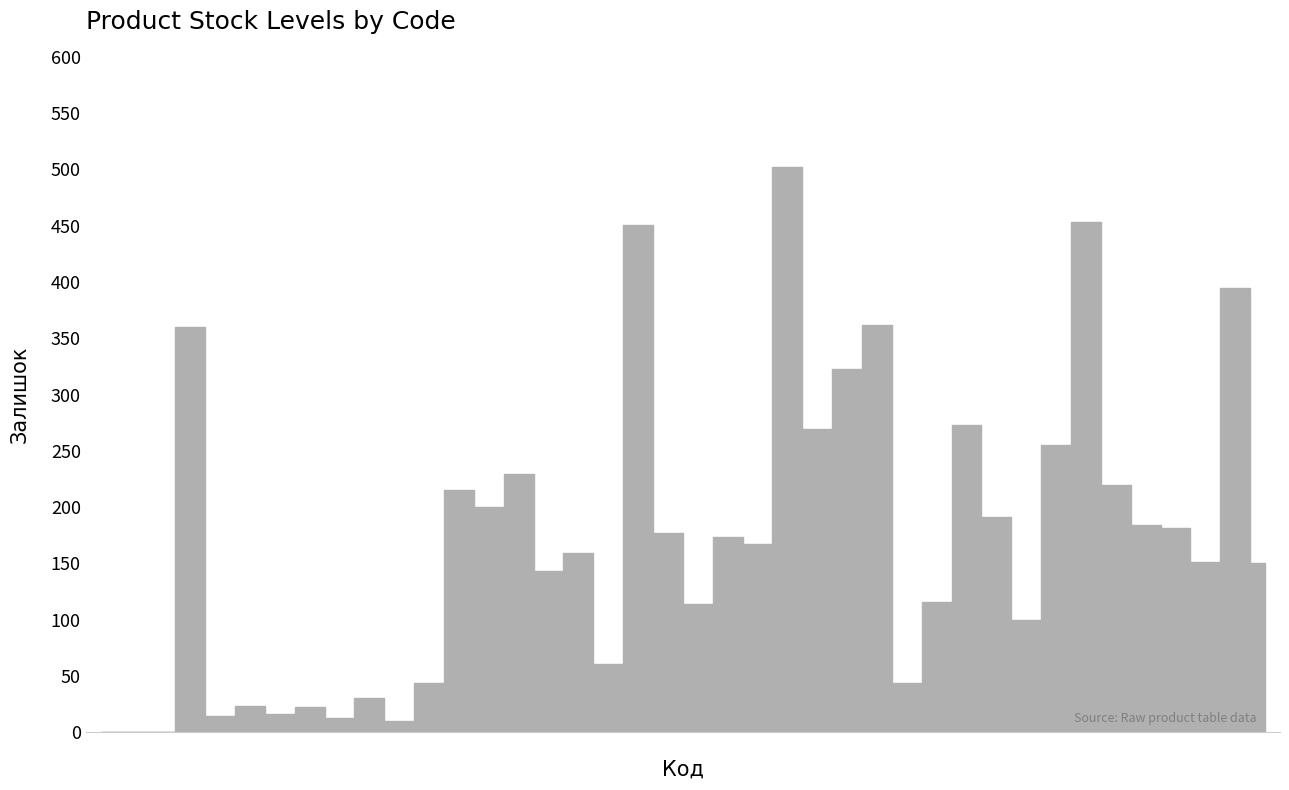

At which category does the chart reach its peak across all series?

276092103